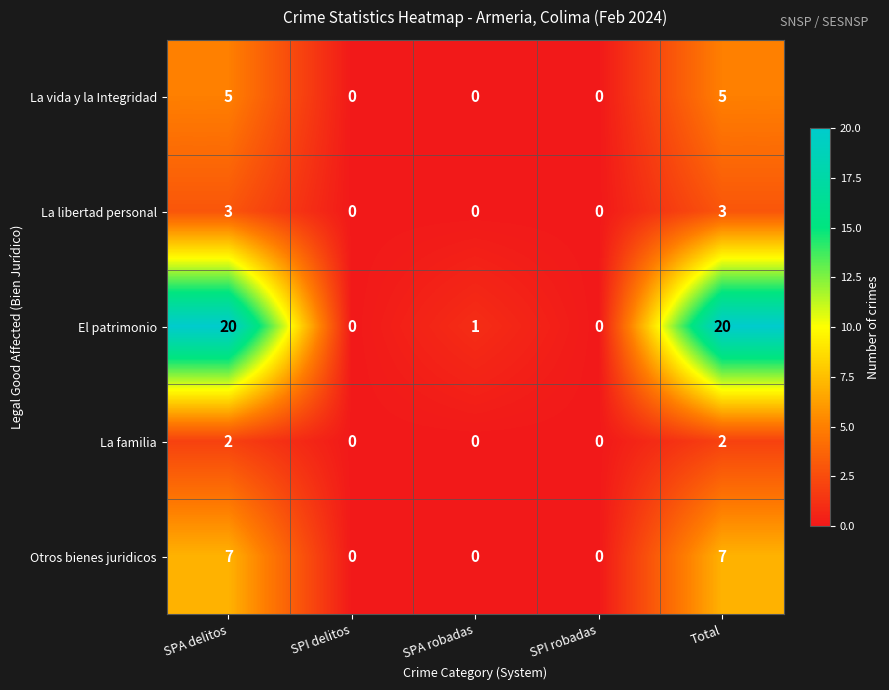

Is it true that La vida y la Integridad equals 8 at Total?

False